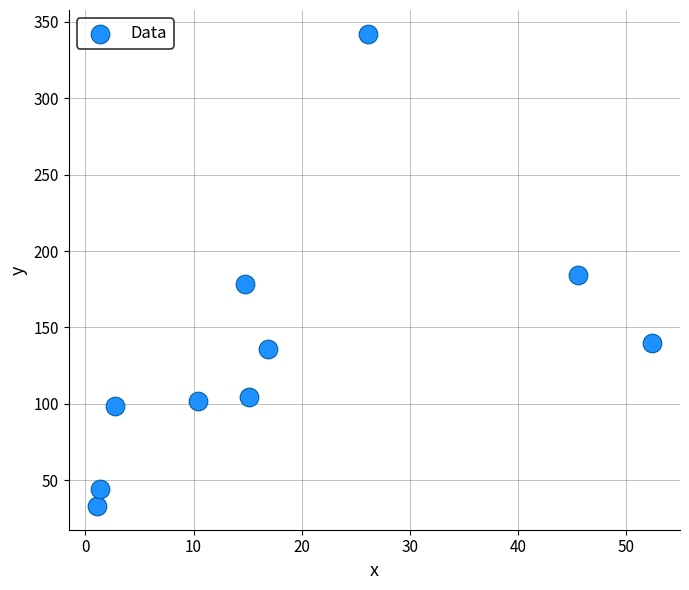

What is the range of X values (max minus min)?

51.4